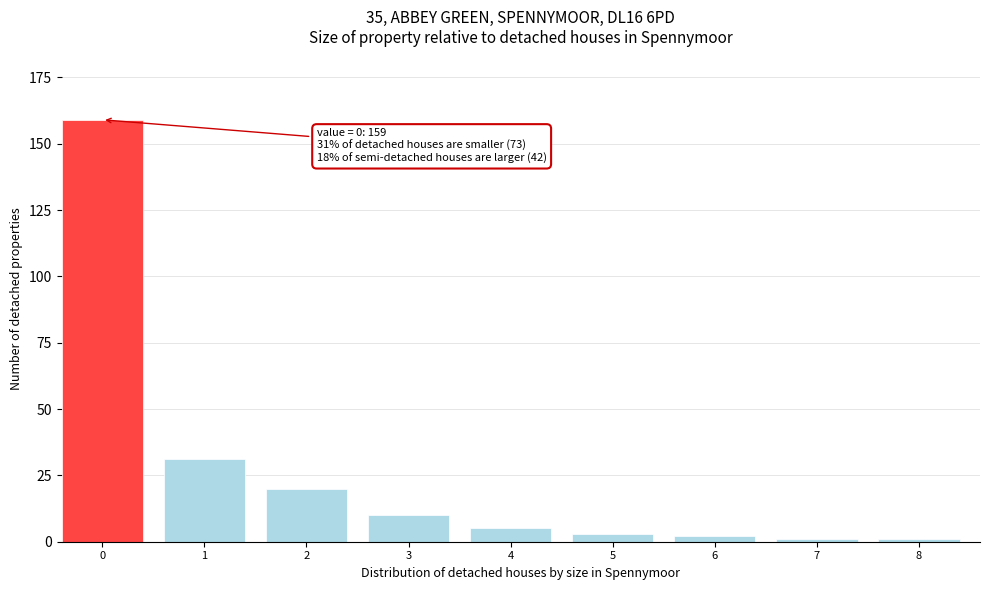

Reading left to right, what are all the values shown in this chart?

0=159	1=31	2=20	3=10	4=5	5=3	6=2	7=1	8=1